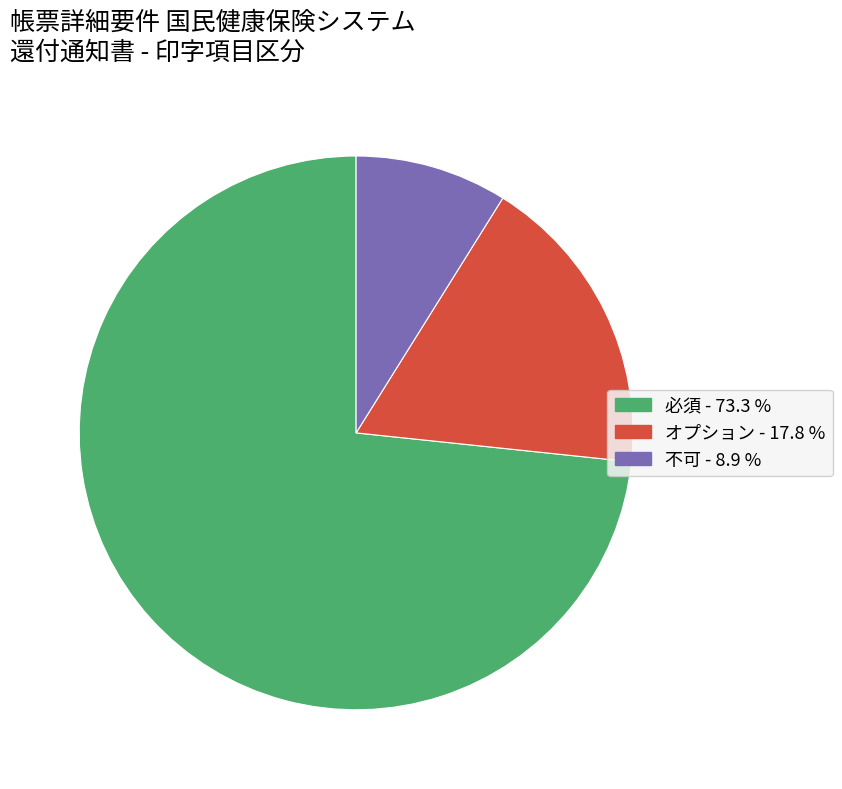

How many segments does this pie chart have?

3